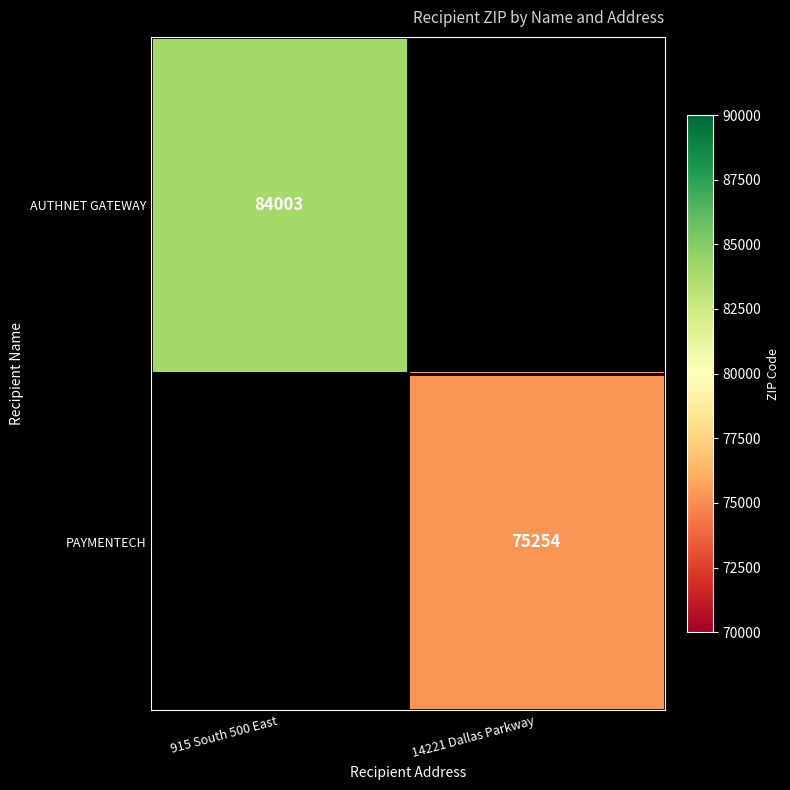

At which category is the sum across all series the highest?

915 South 500 East